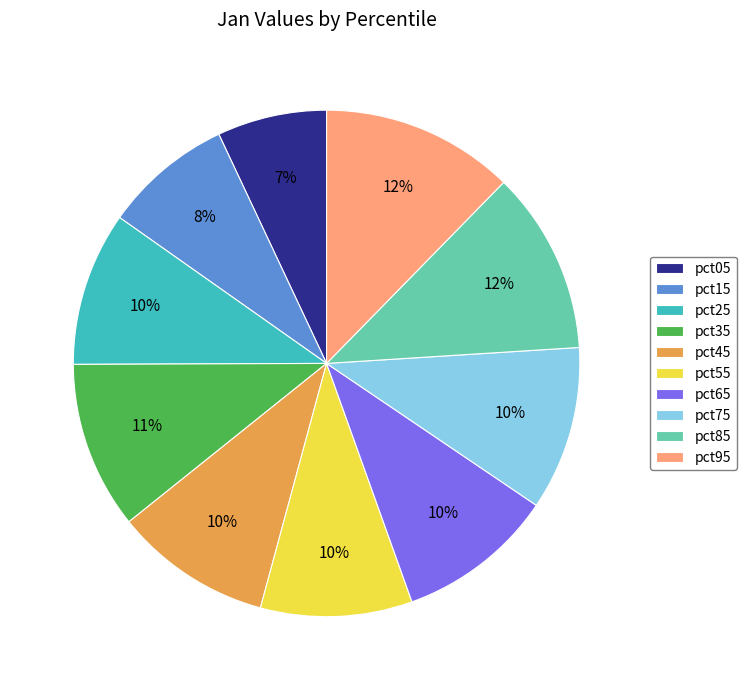

What percentage is the pct05 slice, to the nearest percent?

7%